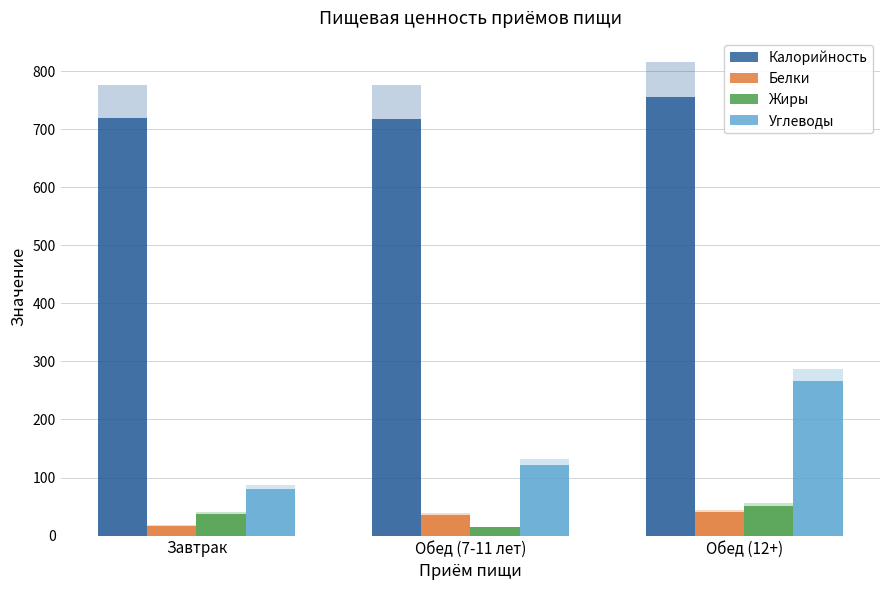

The value of Калорийность at Обед (12+) is 1185.3. True or false?

False